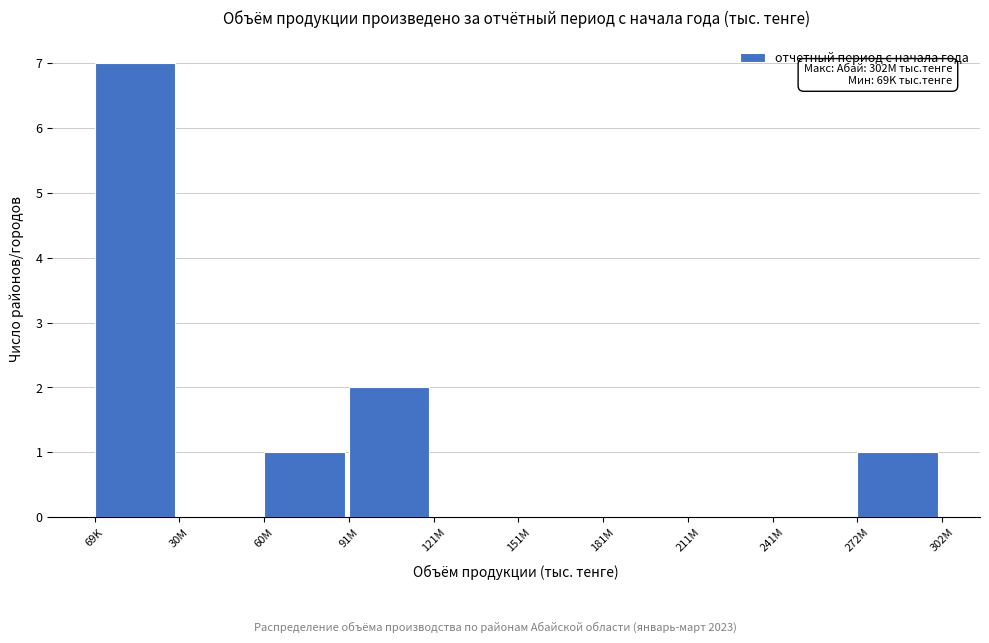

Reading left to right, list all the values displayed in this chart.

69K=7	30M=0	60M=1	91M=2	121M=0	151M=0	181M=0	211M=0	241M=0	272M=1